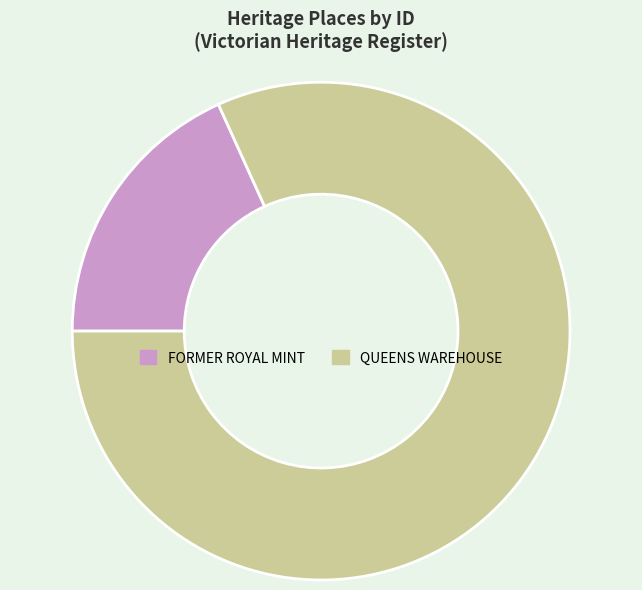

Rank the categories by value from highest to lowest.

QUEENS WAREHOUSE, FORMER ROYAL MINT